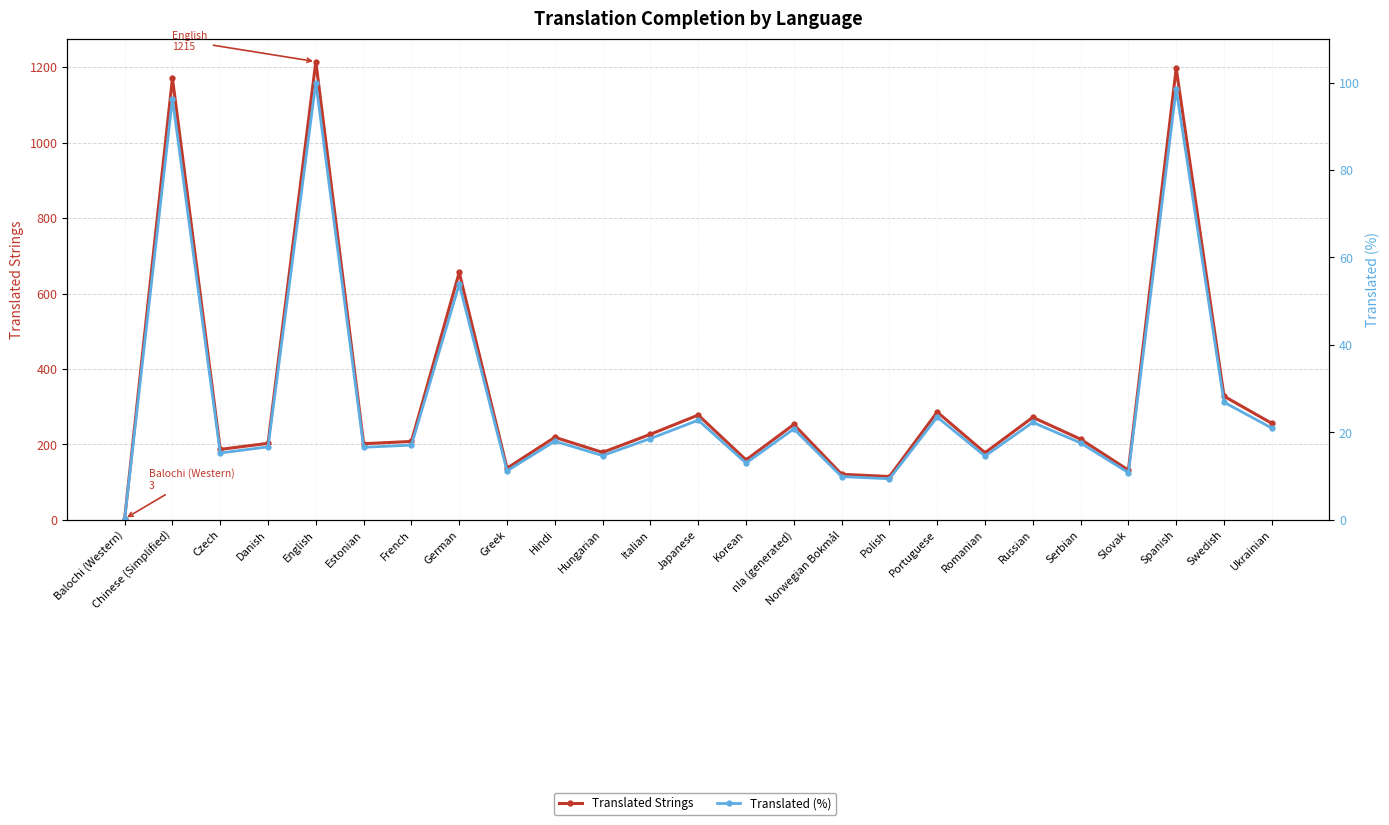

Is this an area chart (filled region under the line)?

No